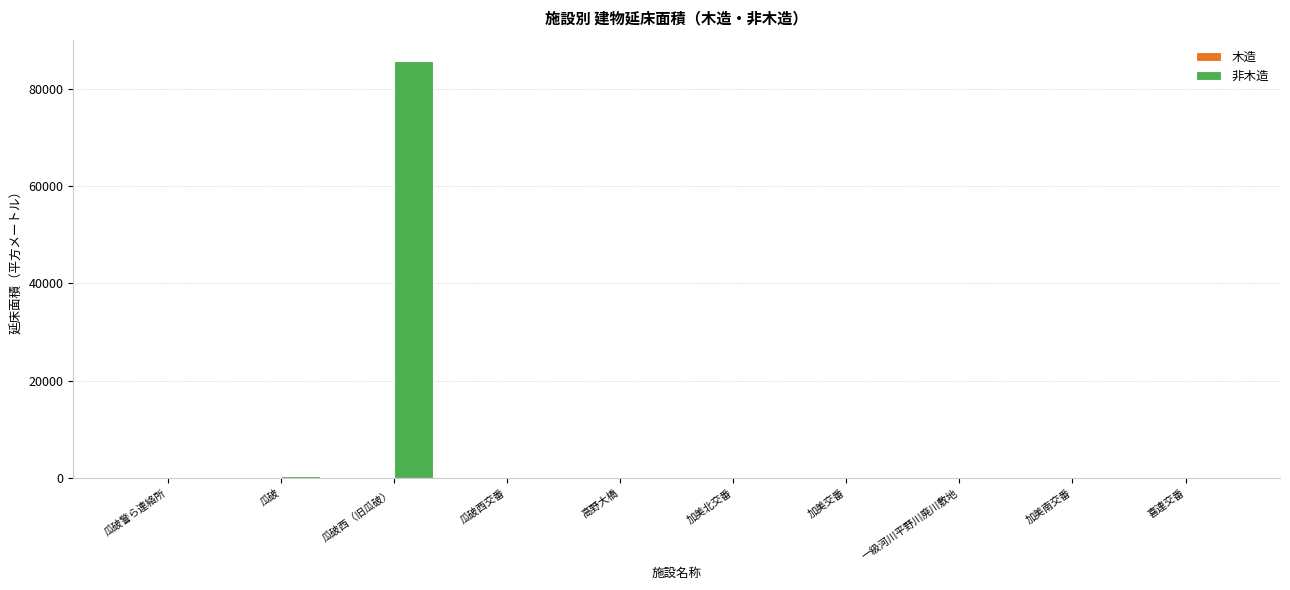

What is the sum of all values?

86440.6